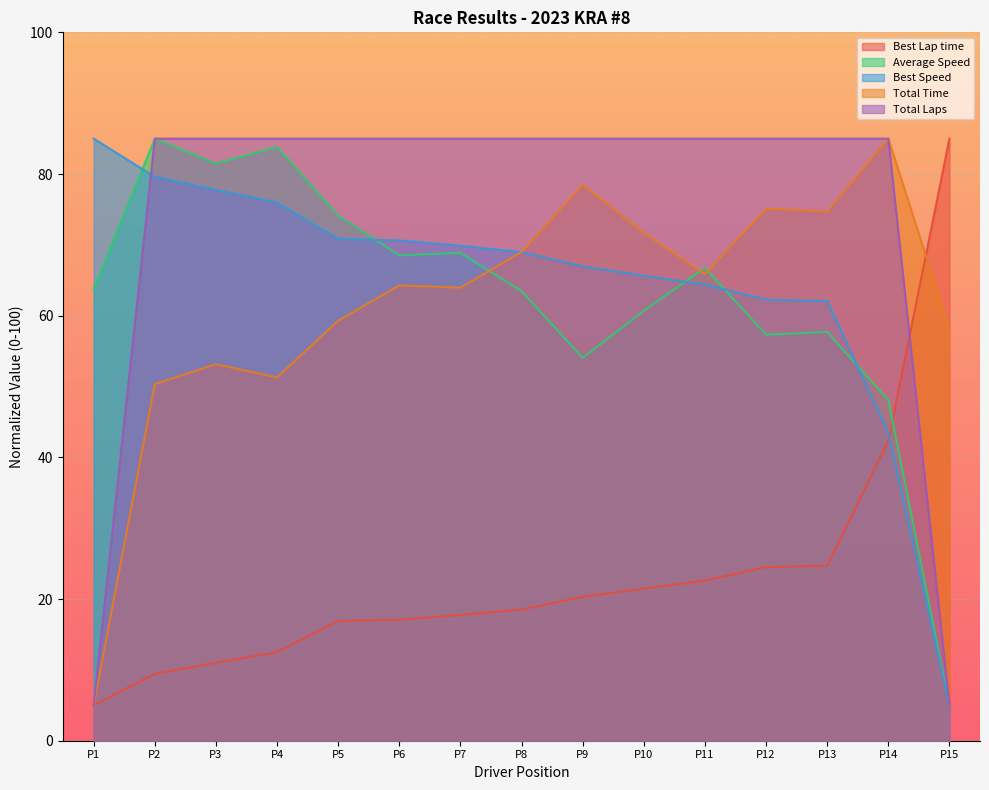

True or false: Total Laps and Average Speed cross at least once.

False